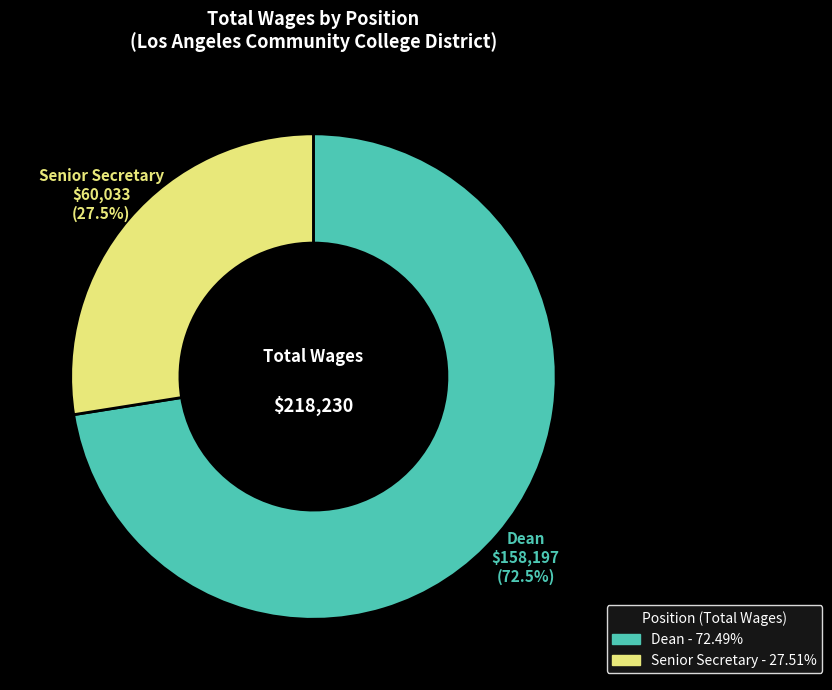

Rank the categories by value from lowest to highest.

Senior Secretary, Dean